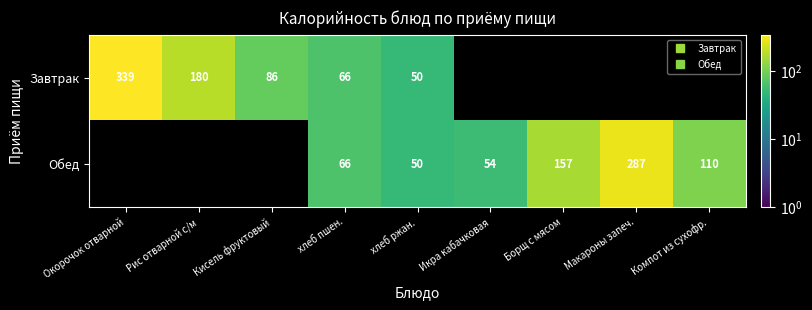

Where is Завтрак nearest to the value 194?

Рис отварной с/м